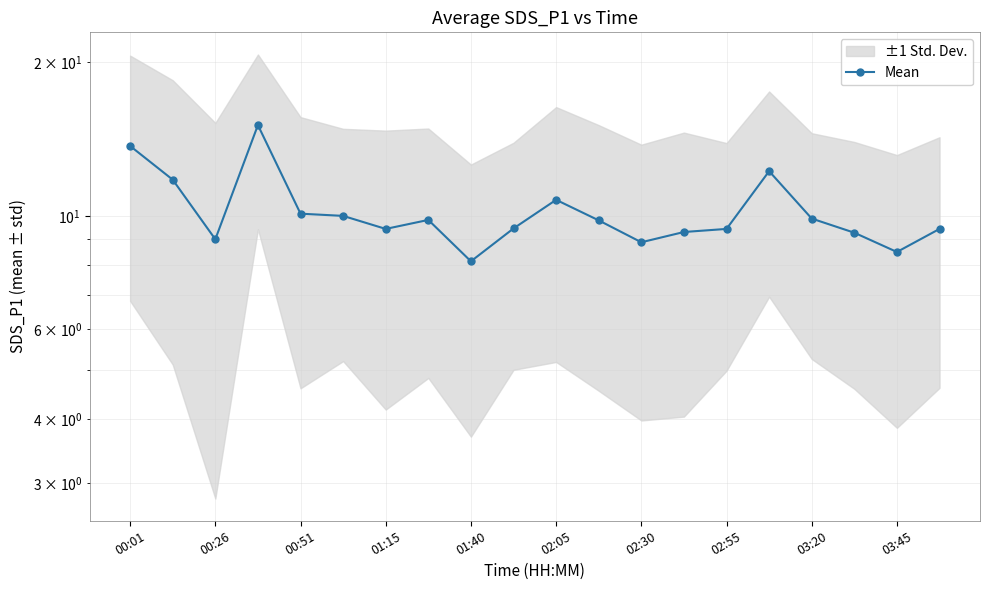

True or false: the data has more than 2 interior local peaks.

True